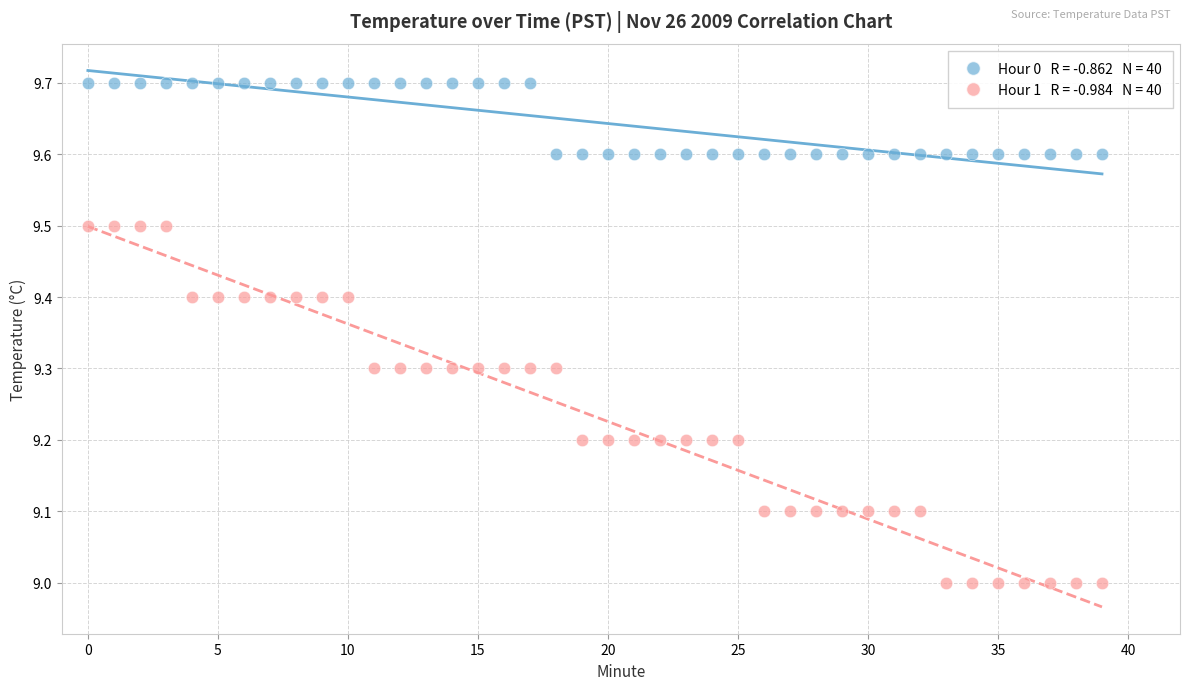

Across all data points, what is the range of Y values (max minus min)?

0.7